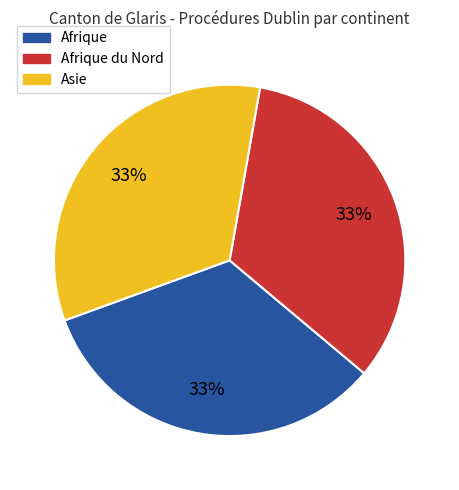

Combined, do Afrique and Afrique du Nord account for over 50%?

Yes